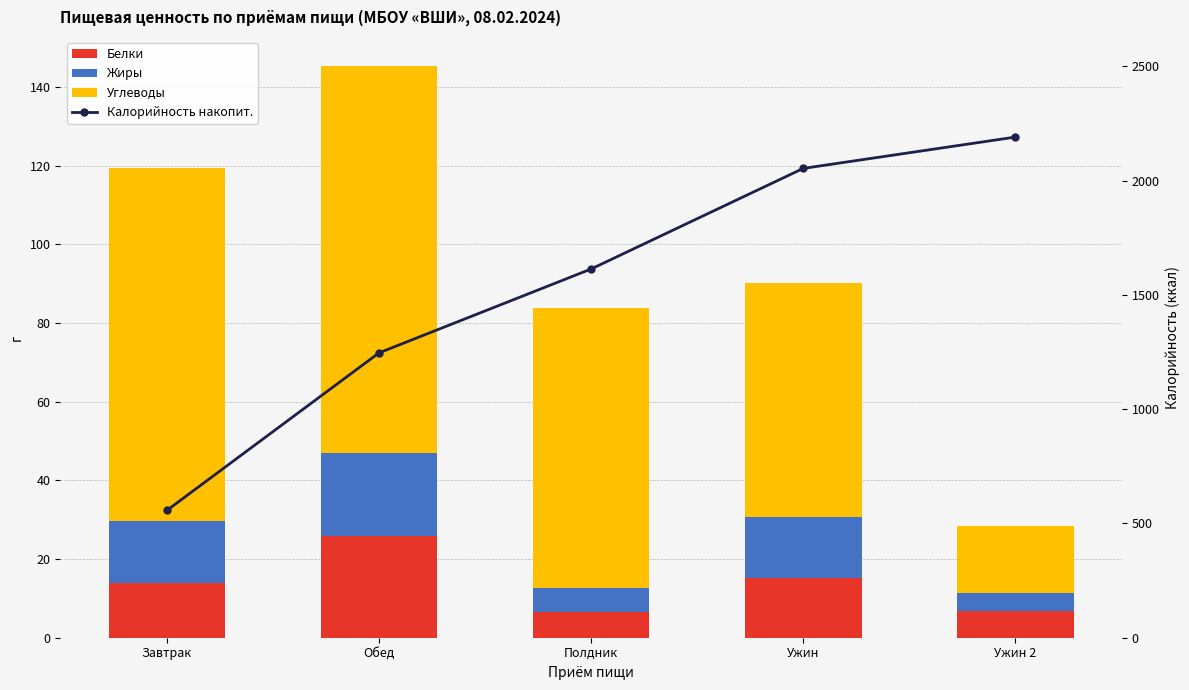

Is the value of Жиры at Обед greater than the value of Белки at Ужин?

Yes